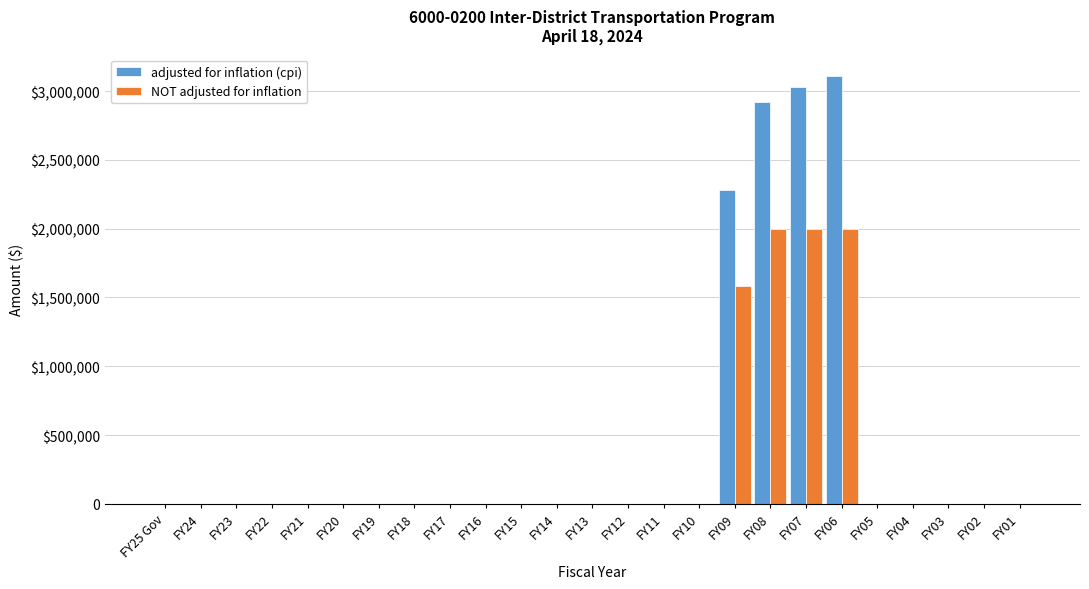

What are all the series names shown in the legend?

adjusted for inflation (cpi), NOT adjusted for inflation